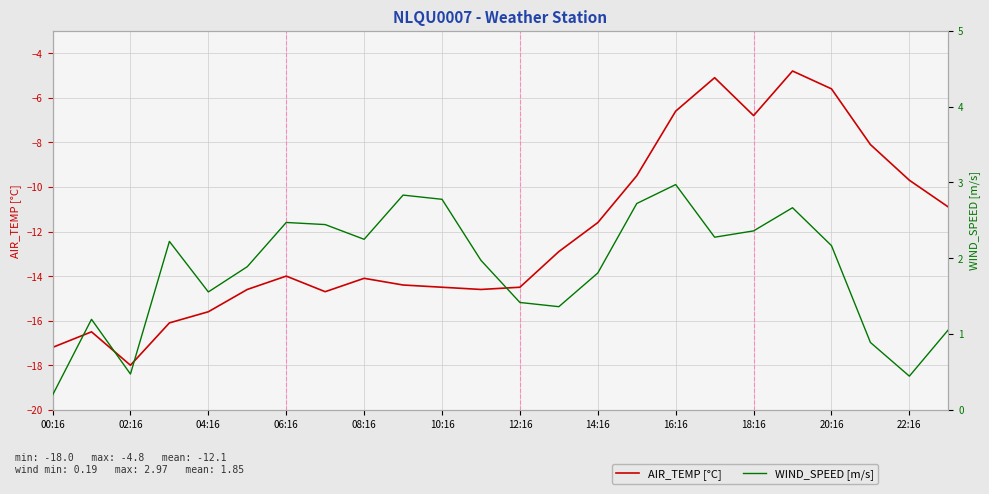

The value of WIND_SPEED [m/s] at 19 is 2.7. True or false?

True